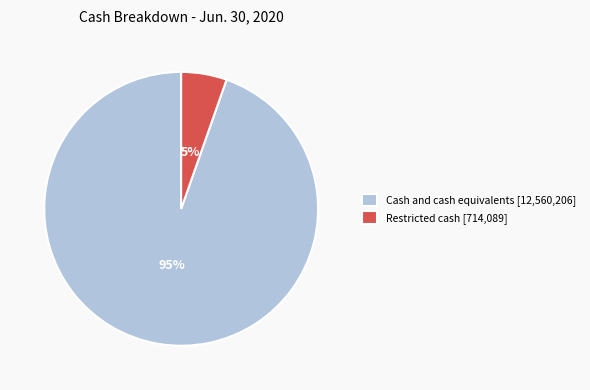

To the nearest percent, what is the average slice percentage?

50%